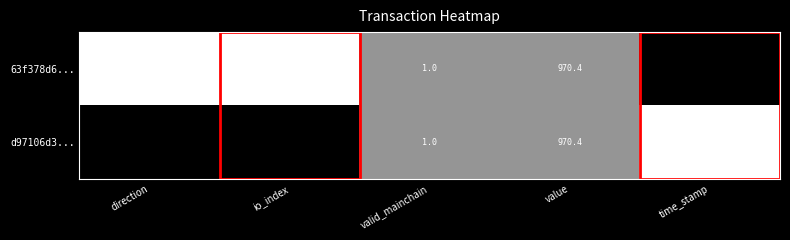

Which series has the largest total across all categories?

63f378d6...